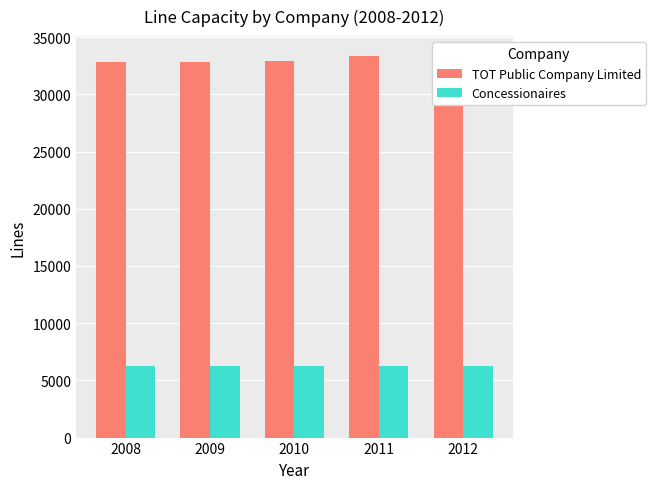

Rank the series at 2012 from highest to lowest value.

TOT Public Company Limited, Concessionaires